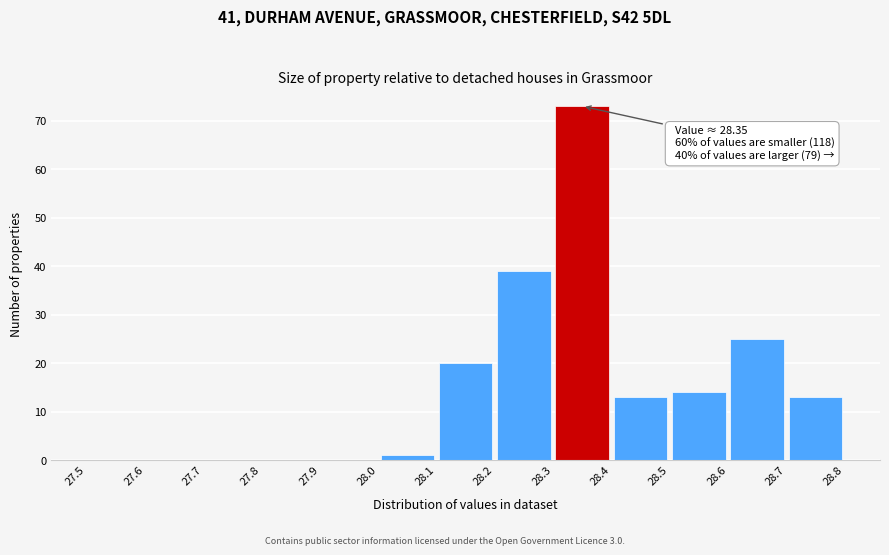

Over which range of the x-axis is the bar tallest?

28.3 to 28.4